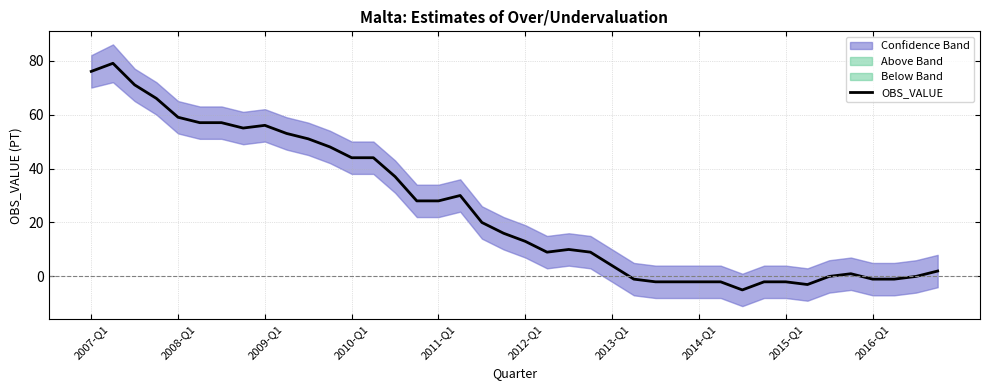

Does the chart display data point markers on the line(s)?

No